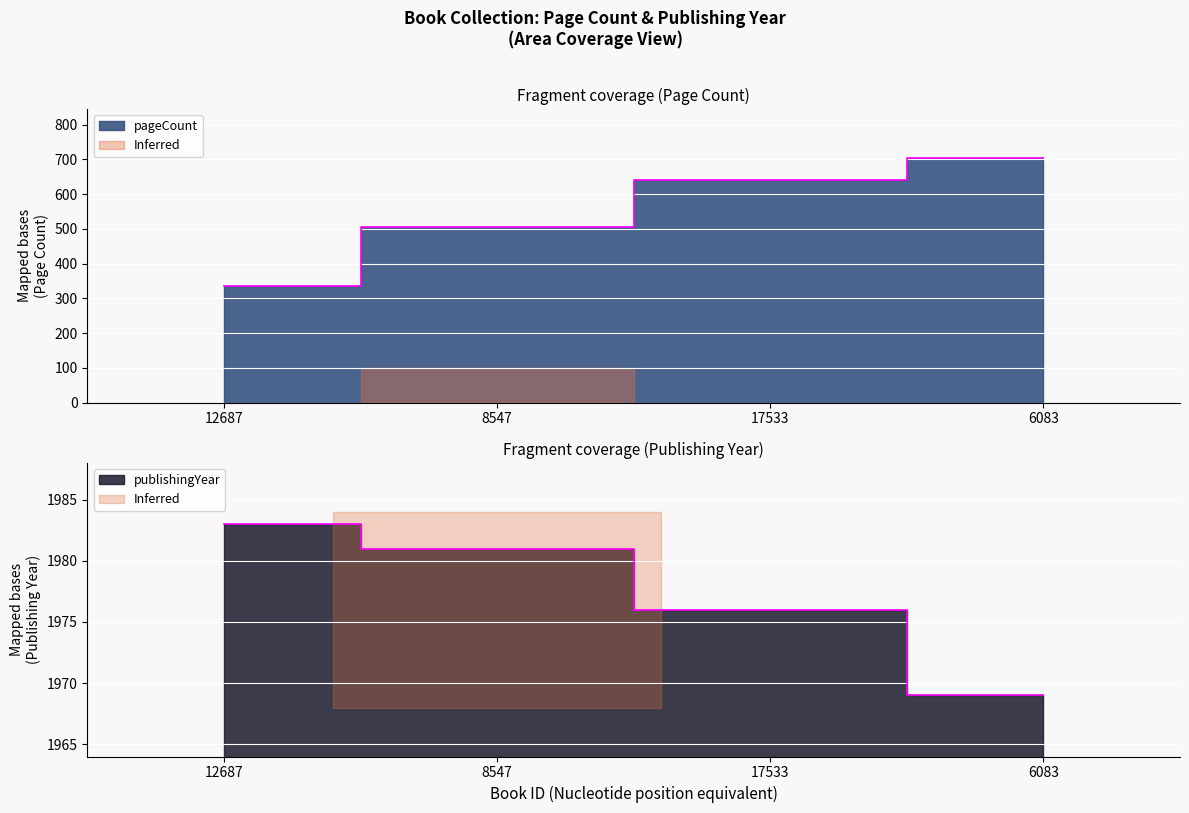

What is the average value of the pageCount series?

546